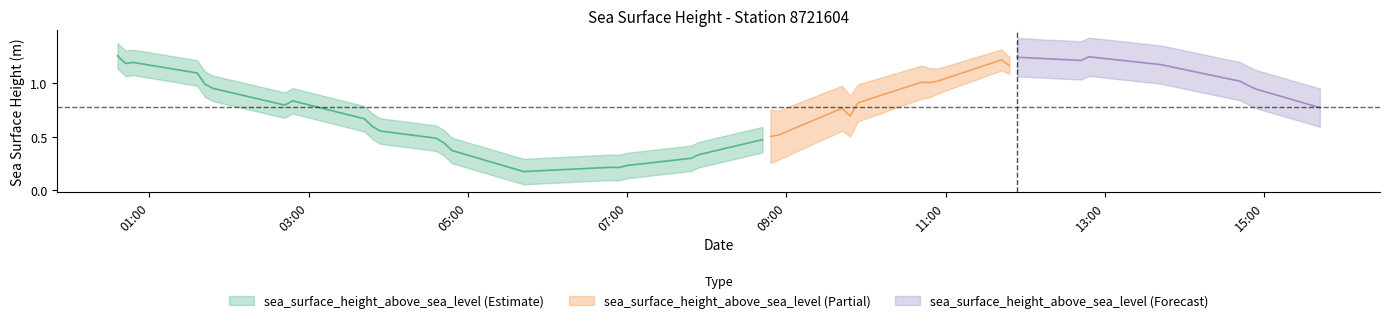

Reading left to right, extract all data points from this chart.

0=1.3	1=1.2	2=1.2	3=1.1	4=1.0	5=1.0	6=0.8	7=0.8	8=0.7	9=0.6	10=0.6	11=0.5	12=0.4	13=0.4	14=0.2	15=0.2	16=0.2	17=0.2	18=0.3	19=0.3	20=0.3	21=0.5	22=0.5	23=0.5	24=0.8	25=0.7	26=0.8	27=1.0	28=1.0	29=1.0	30=1.2	31=1.2	32=1.2	33=1.2	34=1.2	35=1.2	36=1.0	37=1.0	38=0.9	39=0.8